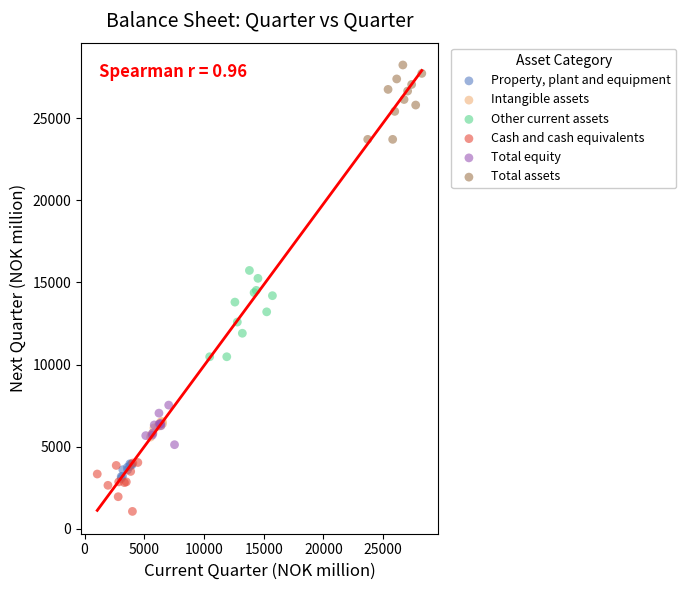

Which series has the largest Y range (max minus min)?

Other current assets